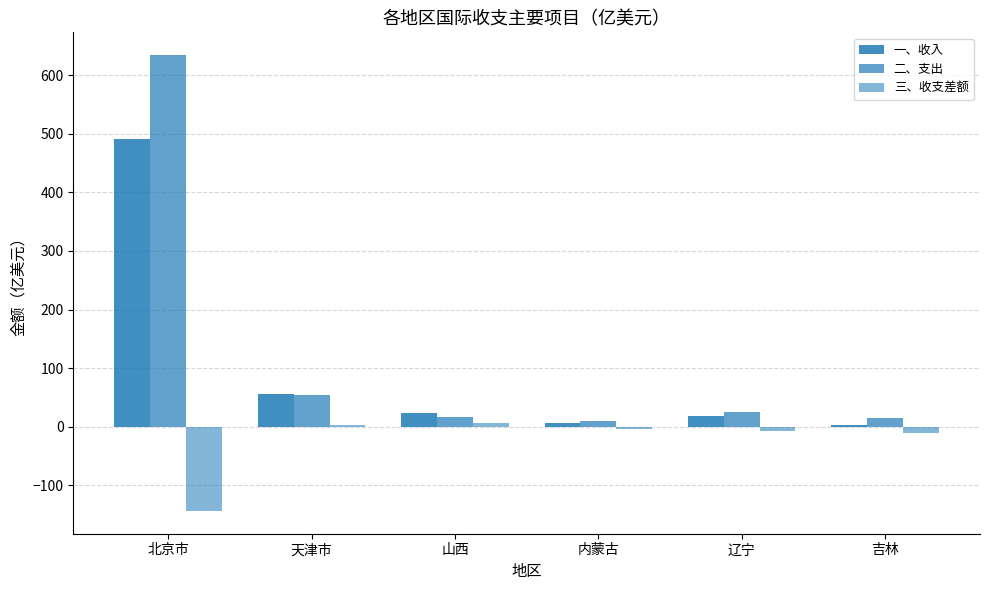

Is it true that 一、收入 equals 3.5 at 吉林?

True